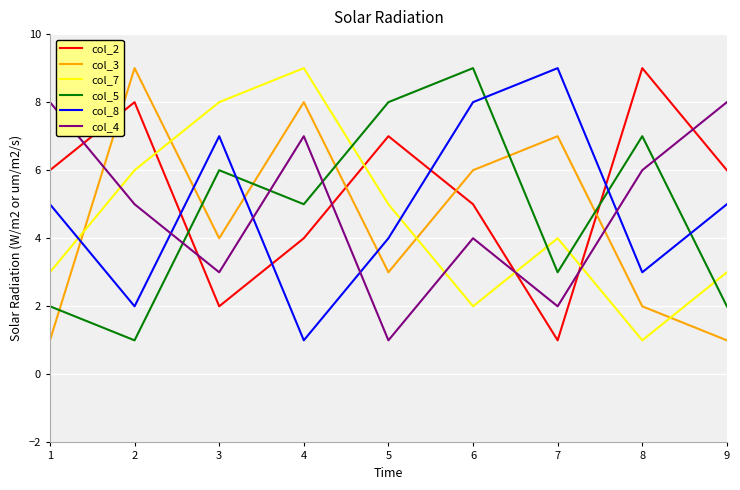

The value of col_3 at 9 is 1. True or false?

True